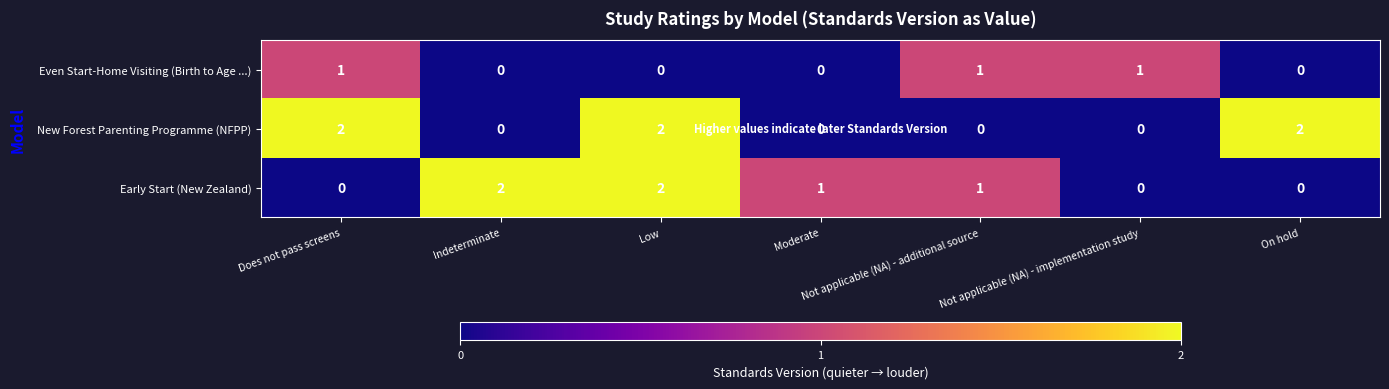

How many Even Start-Home Visiting (Birth to Age ...) values are between 0 and 1?

7